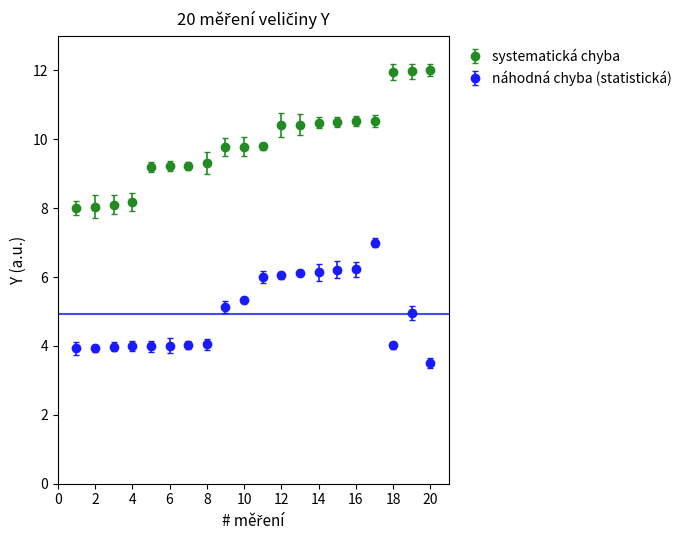

What are all the series names shown in the legend?

systematická chyba, náhodná chyba (statistická)